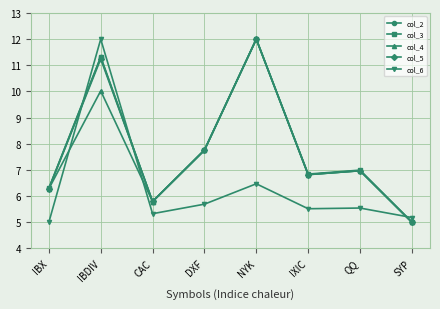

What is the approximate value of col_6 at NYK?

6.5